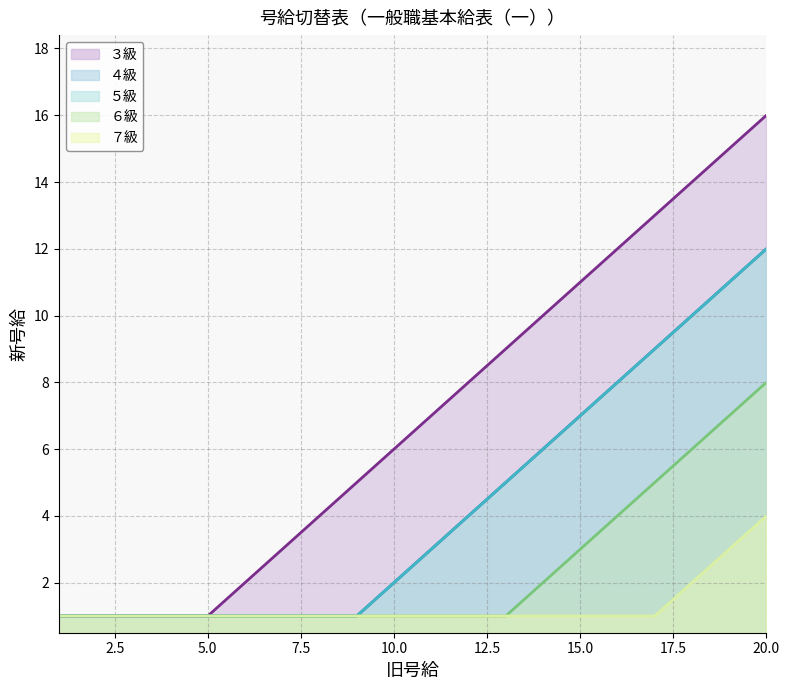

What is the value of the ３級 point at the 10th from the left?

6